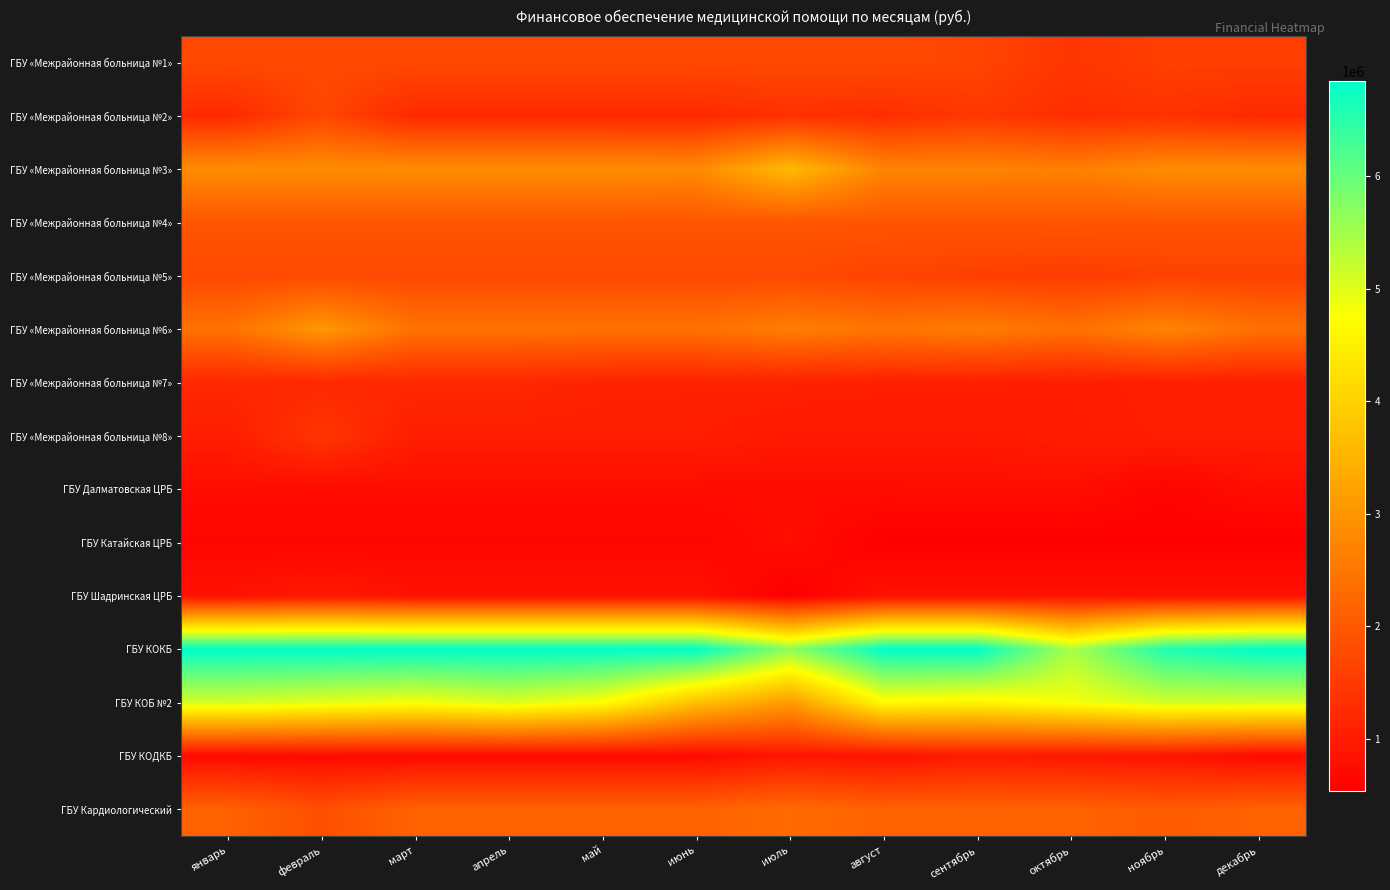

Reading left to right, list all the values displayed in this chart.

ГБУ «Межрайонная больница №1»: январь=1745267.0	февраль=1745272.0	март=1745274.0	апрель=1745276.0	май=1745273.0	июнь=1745279.0	июль=1745273.0	август=1745276.0	сентябрь=1675274.0	октябрь=1425274.0	ноябрь=1580273.0	декабрь=1580286.6
ГБУ «Межрайонная больница №2»: январь=1215328.0	февраль=1705090.6	март=1215331.0	апрель=1215329.0	май=1215329.0	июнь=1215336.0	июль=1345677.2	август=1293857.6	сентябрь=1470444.9	октябрь=1289339.1	ноябрь=1359230.0	декабрь=1215350.0
ГБУ «Межрайонная больница №3»: январь=2865665.0	февраль=2865665.0	март=2865668.0	апрель=2865667.0	май=2865667.0	июнь=2825673.0	июль=3608595.4	август=2725669.0	сентябрь=2725671.0	октябрь=2647668.0	ноябрь=2865669.0	декабрь=2865679.7
ГБУ «Межрайонная больница №4»: январь=1946608.0	февраль=1946612.0	март=1946615.0	апрель=1946624.0	май=1946623.0	июнь=1946624.0	июль=1946625.0	август=1946630.0	сентябрь=1946624.0	октябрь=1946626.0	ноябрь=1946625.0	декабрь=1946647.7
ГБУ «Межрайонная больница №5»: январь=1750442.0	февраль=1750442.0	март=1750445.0	апрель=1750447.0	май=1750445.0	июнь=1750449.0	июль=1750447.0	август=1650450.0	сентябрь=1580449.0	октябрь=1530448.0	ноябрь=1610447.0	декабрь=1610458.3
ГБУ «Межрайонная больница №6»: январь=2406237.0	февраль=3056801.0	март=2406244.0	апрель=2406246.0	май=2406245.0	июнь=2406252.0	июль=2616734.3	август=2482670.6	сентябрь=2593084.0	октябрь=2411298.1	ноябрь=2722288.5	декабрь=2406265.8
ГБУ «Межрайонная больница №7»: январь=1199916.0	февраль=1199918.0	март=1199921.0	апрель=1199926.0	май=1109921.0	июнь=1099928.0	июль=1099922.0	август=1059928.0	сентябрь=1059925.0	октябрь=1019926.0	ноябрь=1059922.0	декабрь=1059939.0
ГБУ «Межрайонная больница №8»: январь=1044285.0	февраль=1417652.9	март=1044289.0	апрель=1044289.0	май=1044288.0	июнь=1044290.0	июль=954288.0	август=954289.0	сентябрь=954290.0	октябрь=1014288.0	ноябрь=1044288.0	декабрь=1044297.0
ГБУ Далматовская ЦРБ: январь=747866.0	февраль=747867.0	март=747869.0	апрель=747871.0	май=747871.0	июнь=747874.0	июль=747872.0	август=747874.0	сентябрь=762246.8	октябрь=770444.0	ноябрь=620445.0	декабрь=770455.6
ГБУ Катайская ЦРБ: январь=646863.0	февраль=646863.0	март=646866.0	апрель=646866.0	май=646863.0	июнь=646868.0	июль=767554.6	август=546866.0	сентябрь=546866.0	октябрь=546864.0	ноябрь=546863.0	декабрь=546876.4
ГБУ Шадринская ЦРБ: январь=835111.0	февраль=950168.1	март=835112.0	апрель=835114.0	май=835113.0	июнь=835114.0	июль=535113.0	август=835114.0	сентябрь=835113.0	октябрь=835113.0	ноябрь=835113.0	декабрь=835116.1
ГБУ КОКБ: январь=6845822.0	февраль=6845823.0	март=6845822.0	апрель=6845826.0	май=6845824.0	июнь=6845826.0	июль=5691166.8	август=6845827.0	сентябрь=6845824.0	октябрь=5445827.0	ноябрь=6595824.0	декабрь=6845831.9
ГБУ КОБ №2: январь=5109070.0	февраль=4961124.3	март=4807640.5	апрель=5029082.0	май=4729019.0	июнь=3719025.0	июль=3095978.5	август=4659083.0	сентябрь=4559078.0	октябрь=4809080.0	ноябрь=5109077.0	декабрь=5109097.0
ГБУ КОДКБ: январь=707840.0	февраль=707841.0	март=707842.0	апрель=707841.0	май=707843.0	июнь=707847.0	июль=899841.3	август=841909.6	сентябрь=975978.3	октябрь=914658.4	ноябрь=879644.9	декабрь=707850.1
ГБУ Кардиологический: январь=2152586.0	февраль=1853170.2	март=2152587.0	апрель=2152586.0	май=2152587.0	июнь=2152589.0	июль=2301403.2	август=2152587.0	сентябрь=2152589.0	октябрь=2152588.0	ноябрь=2042588.0	декабрь=2152589.1